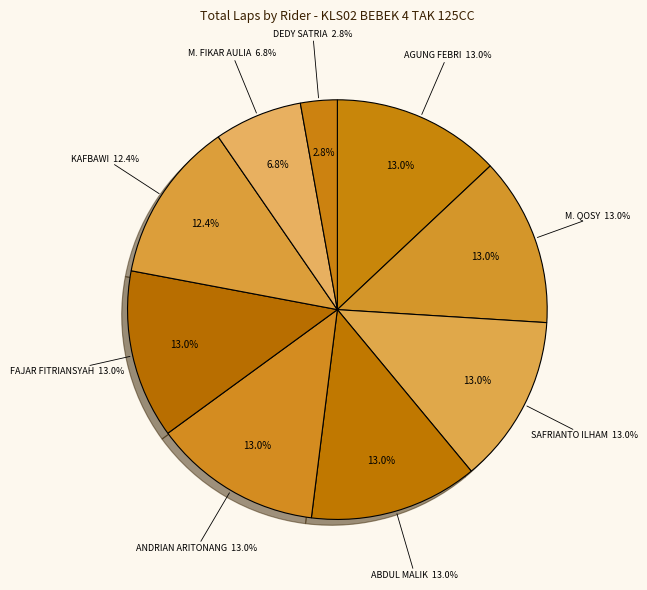

What percentage is the KAFBAWI slice, to the nearest percent?

12%